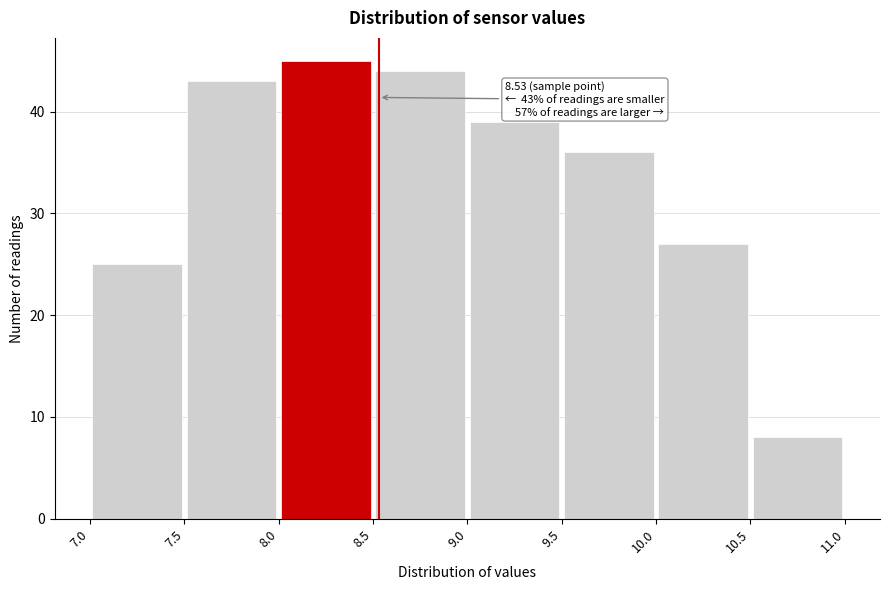

Which range on the x-axis has the tallest bar?

8.0 to 8.5